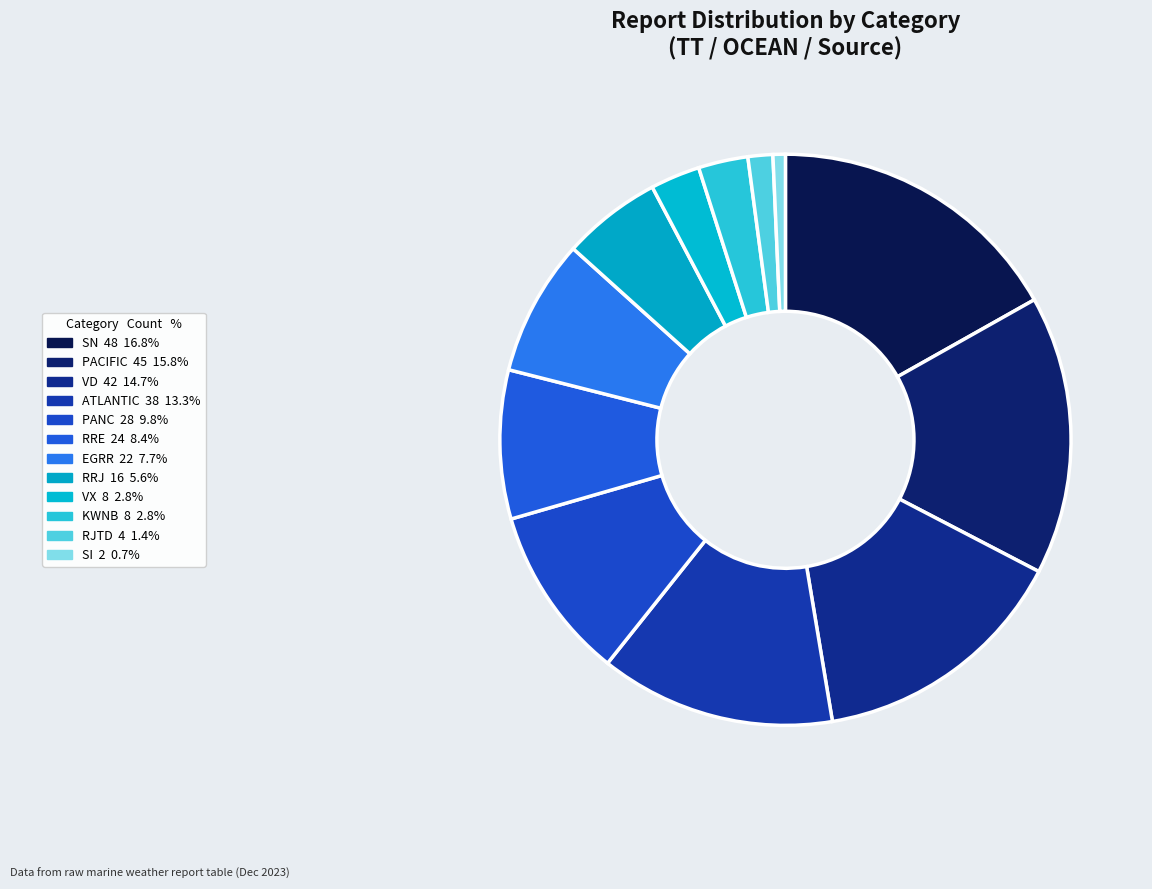

Count the number of slices in the pie.

12